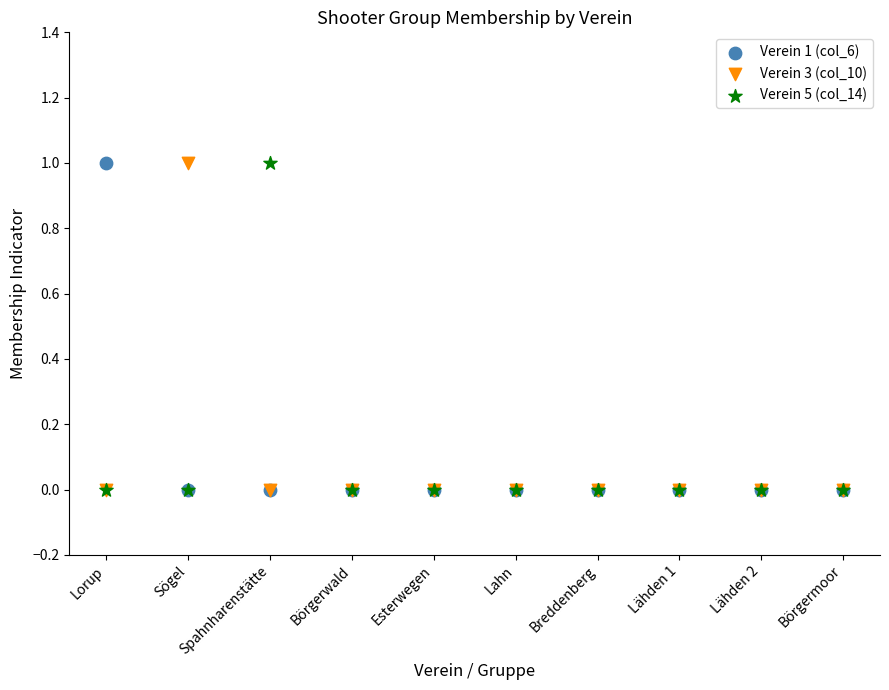

What are all the series names shown in the legend?

Verein 1 (col_6), Verein 3 (col_10), Verein 5 (col_14)